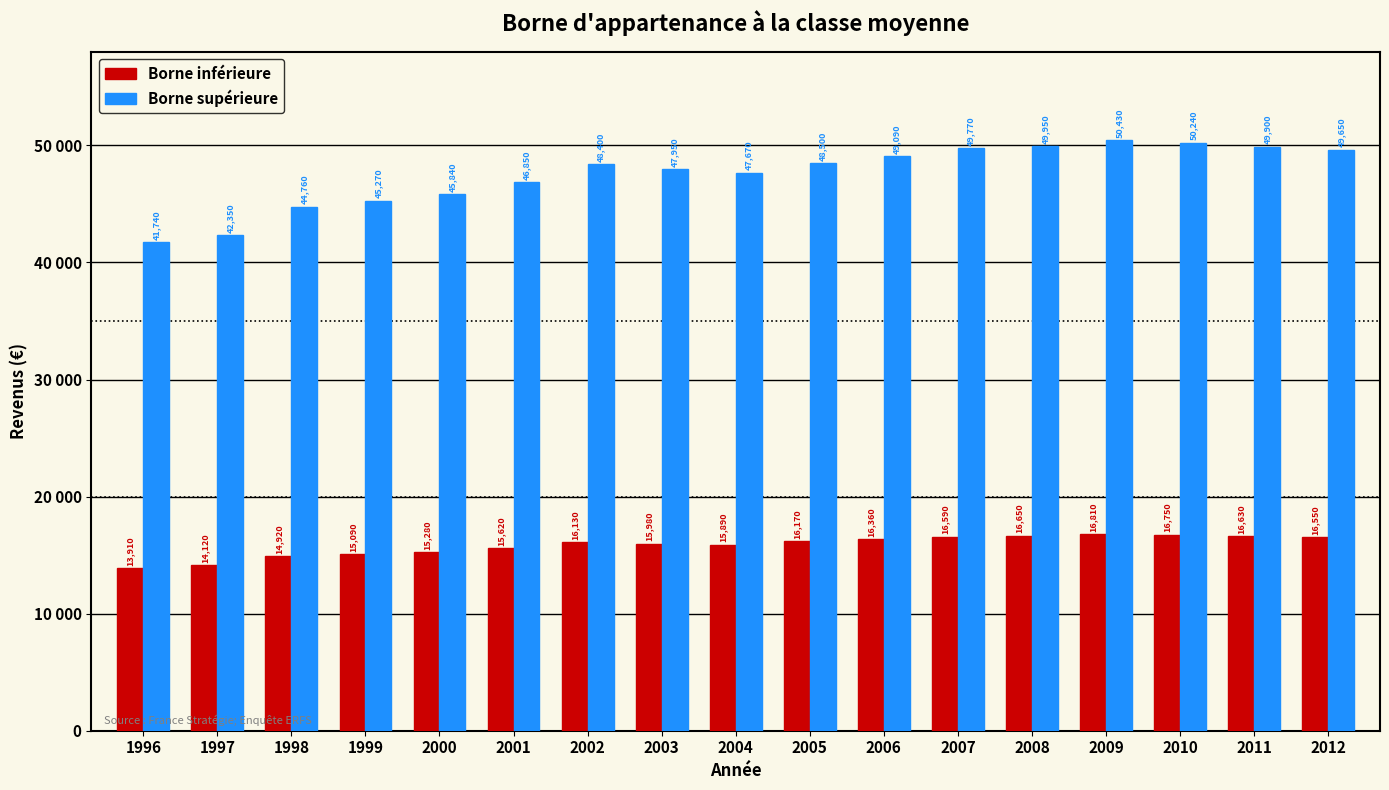

Are the bars horizontal?

No